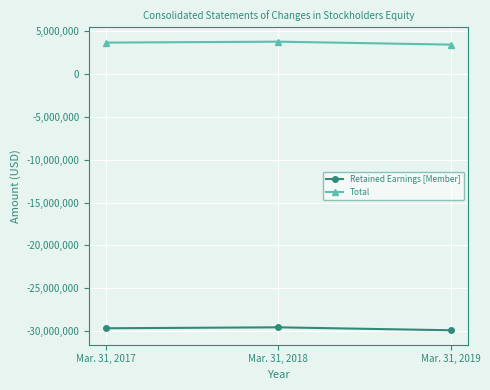

What is the total value across all series at Mar. 31, 2019?

-26458547